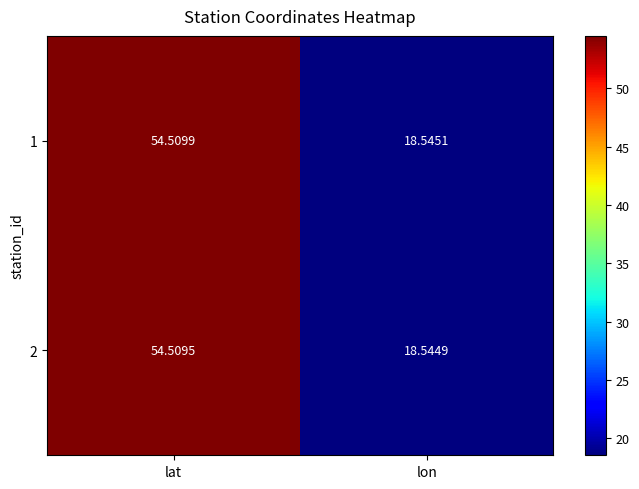

List the labels in order of 1 value, largest first.

lat, lon